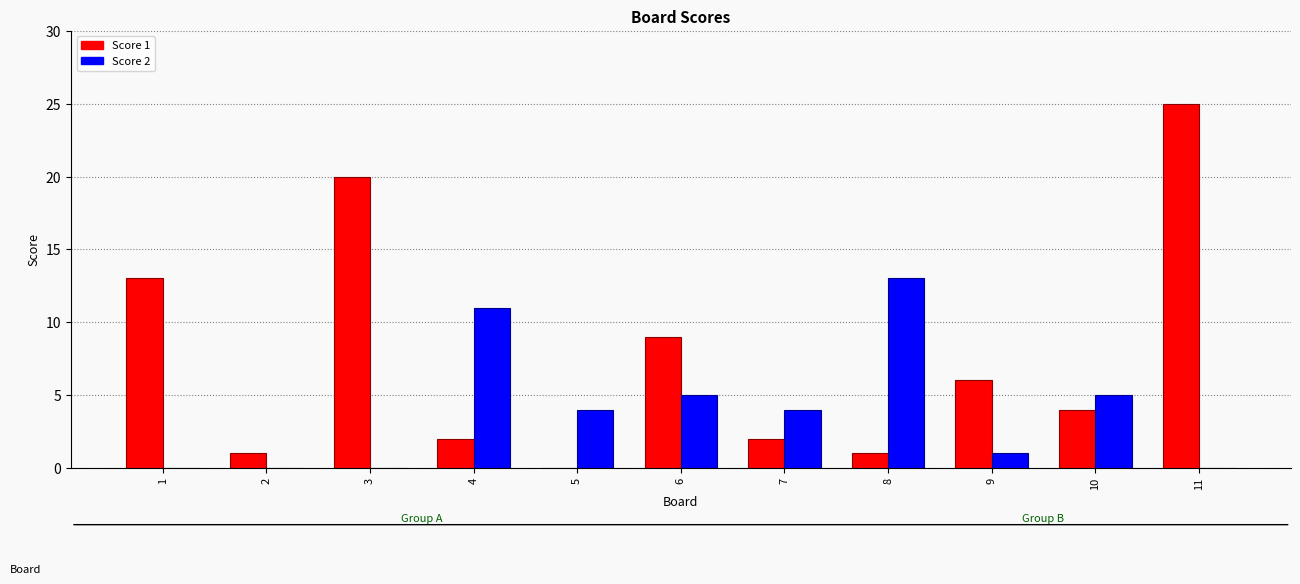

True or false: Score 1 has a value of 15 at 6.

False